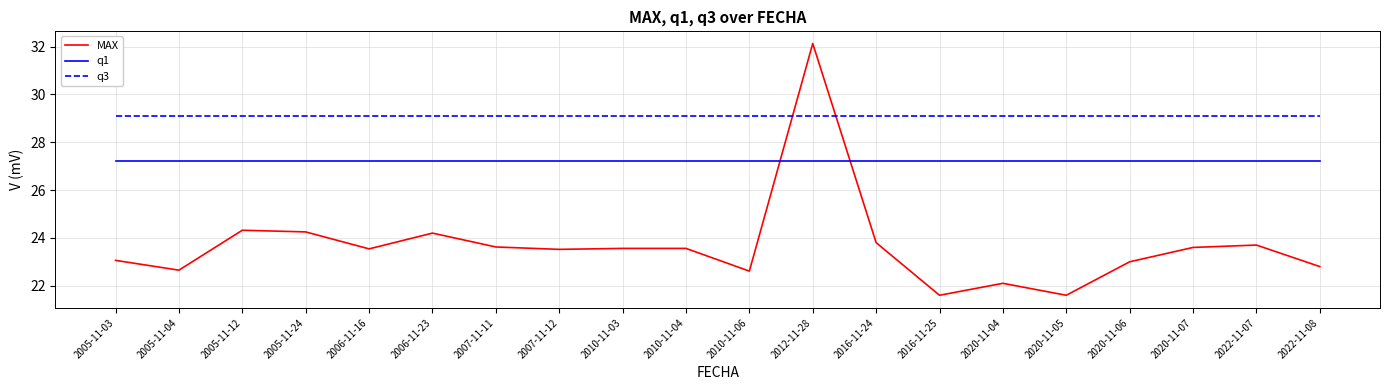

Which series has the largest range (max minus min)?

MAX